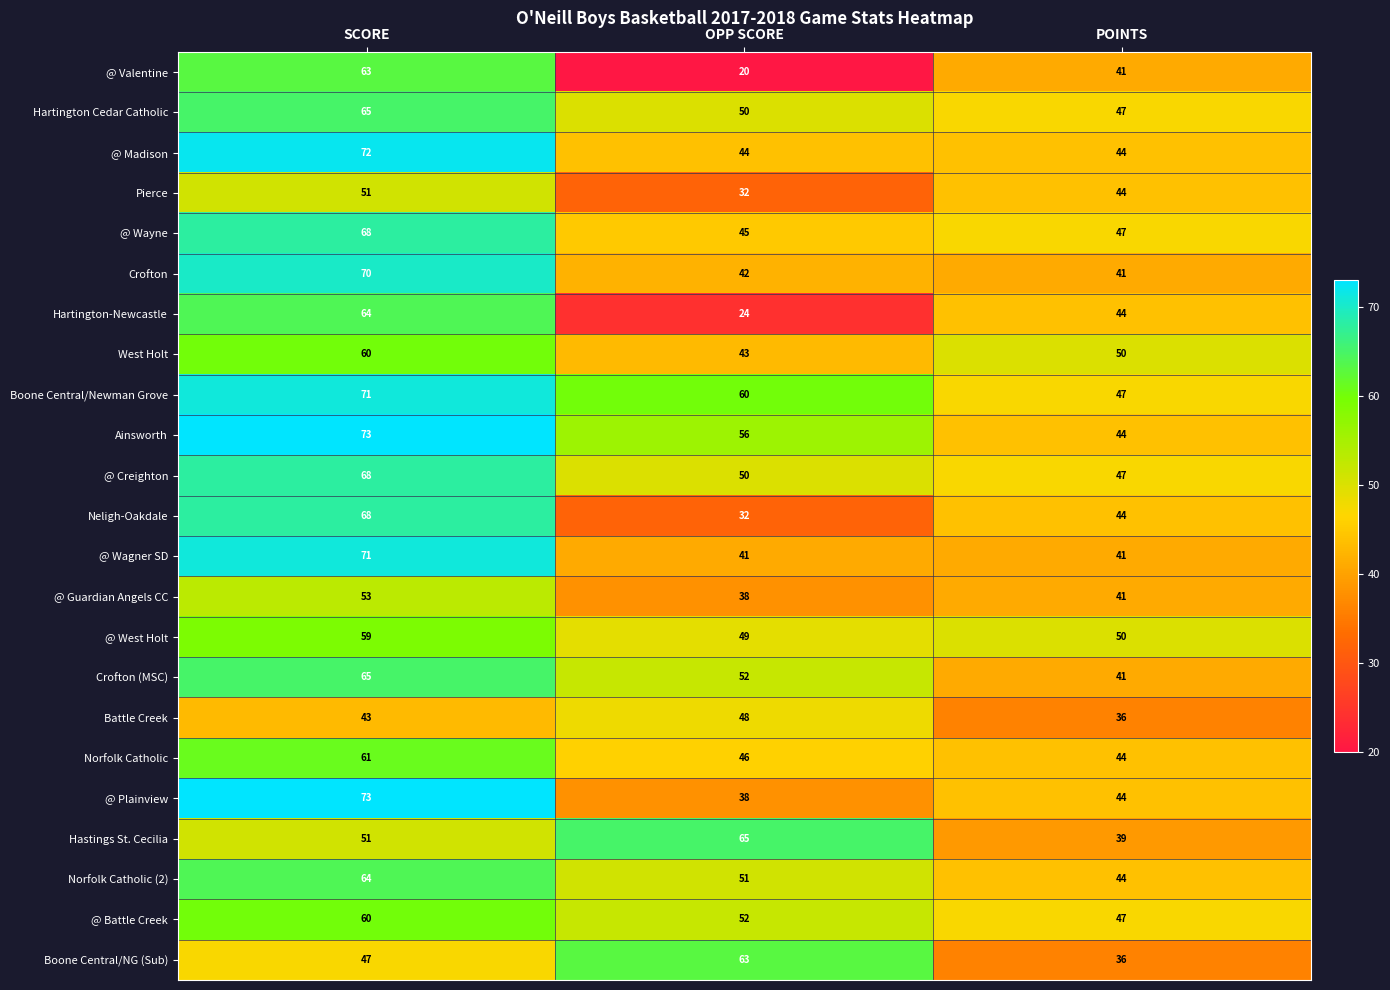

The value of @ Plainview at SCORE is 116. True or false?

False